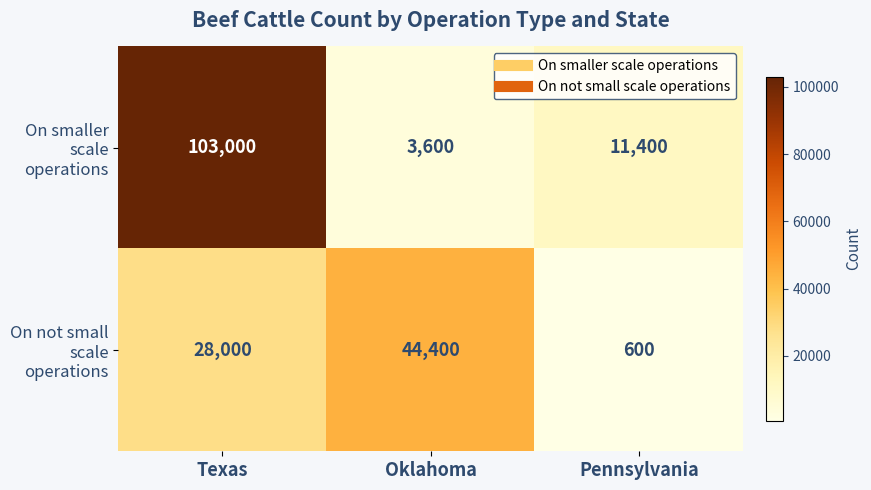

Reading left to right, list all the values displayed in this chart.

On smaller scale operations: Texas=103000	Oklahoma=3600	Pennsylvania=11400
On not small scale operations: Texas=28000	Oklahoma=44400	Pennsylvania=600